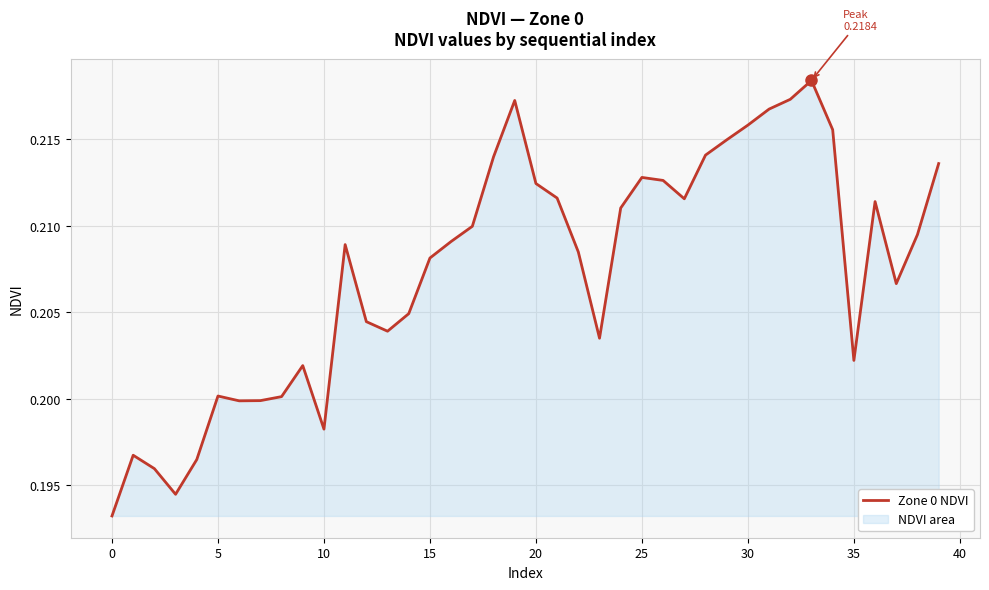

What is the label of the 27th point from the right?

13